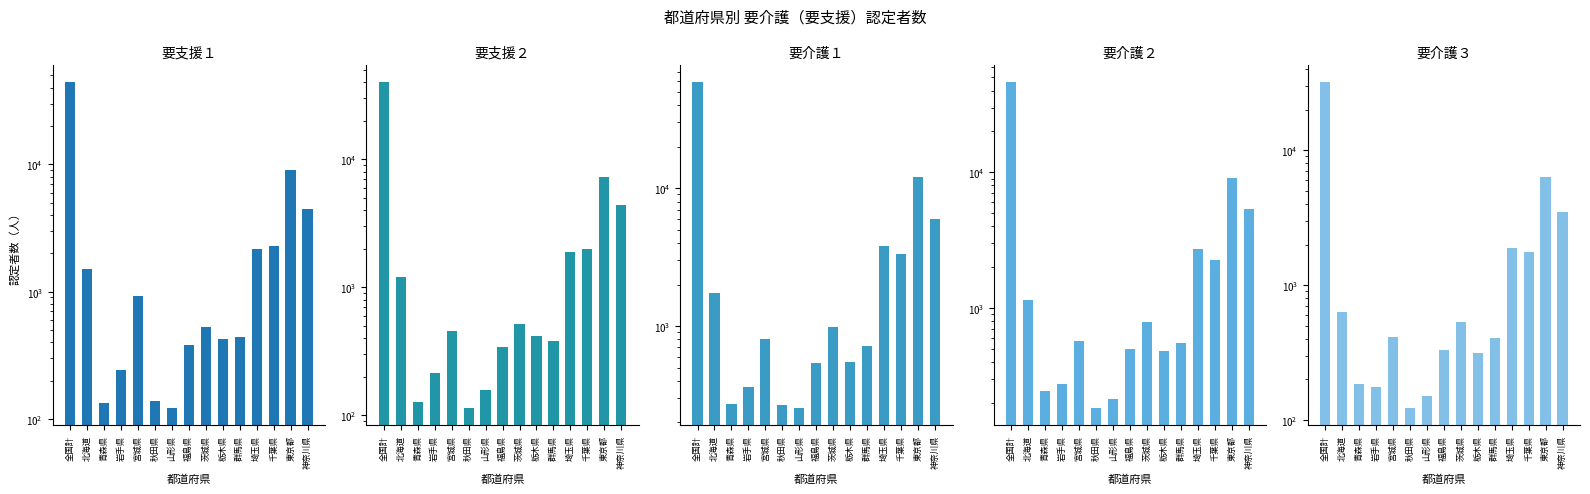

Which series has the largest total across all categories?

要介護１